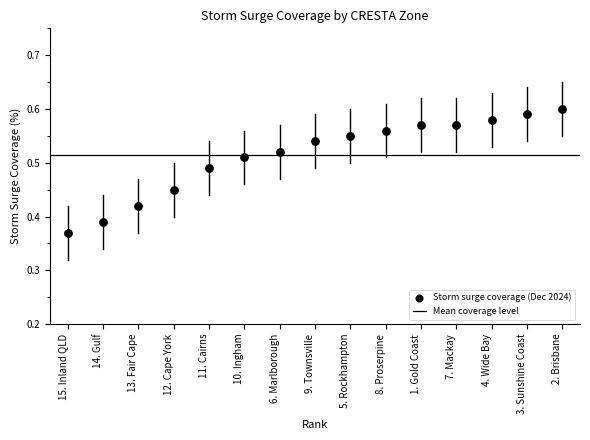

What is the range of X values (max minus min)?

14.0